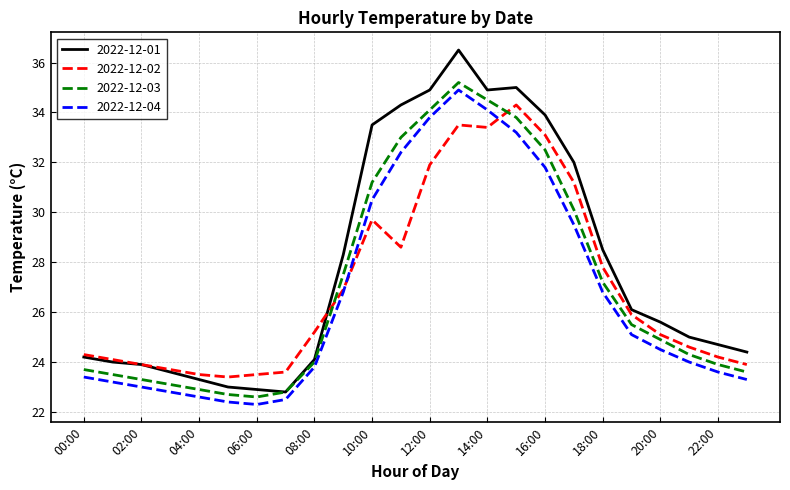

What is the highest value of the 2022-12-04 series?

34.9